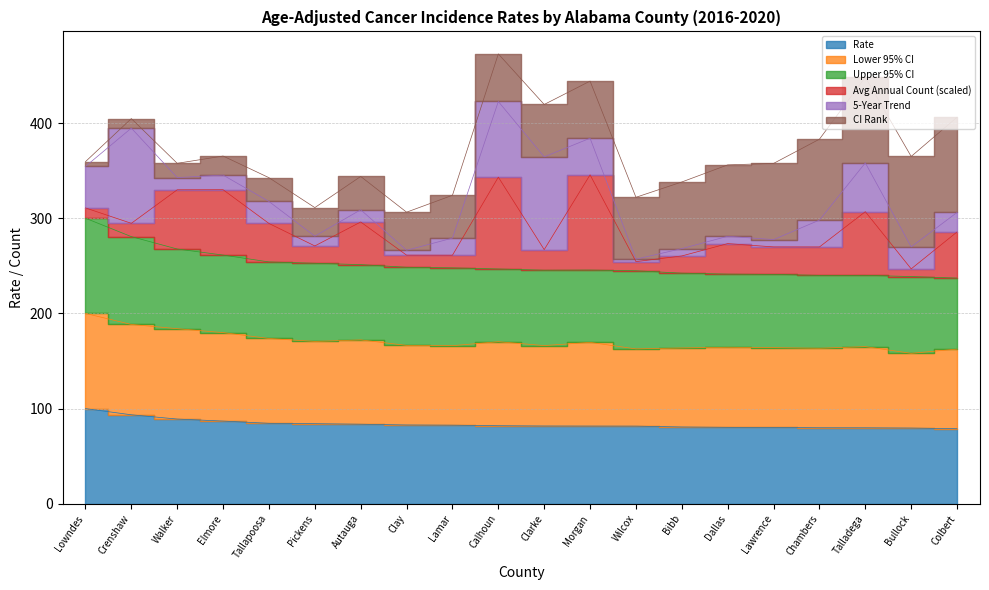

How many data points in CI Rank are above 11?

9